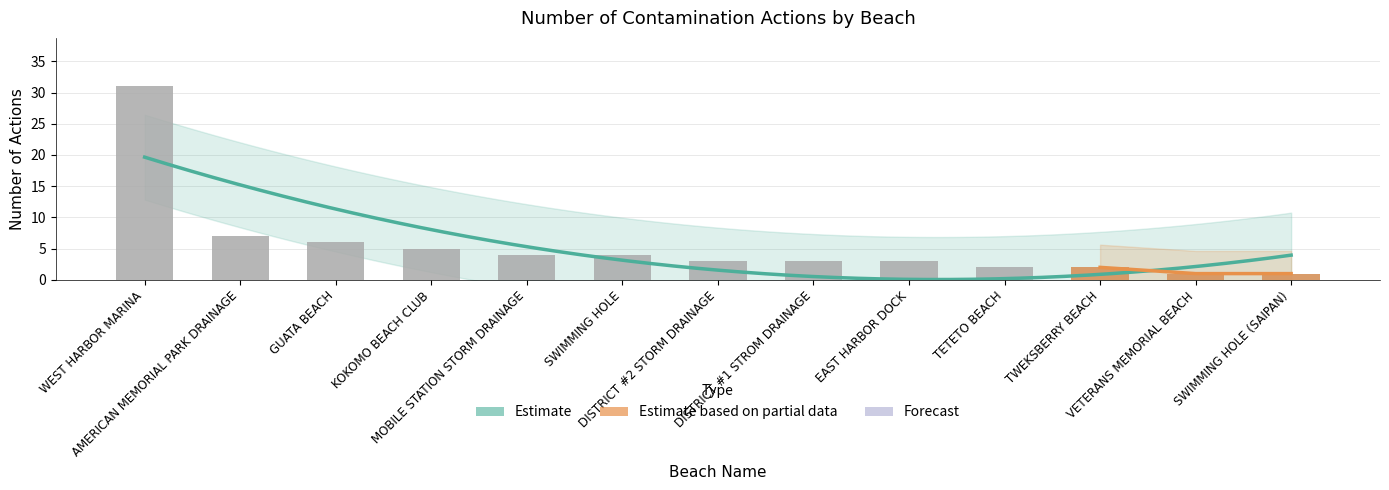

What is the difference between the maximum and minimum values?

30